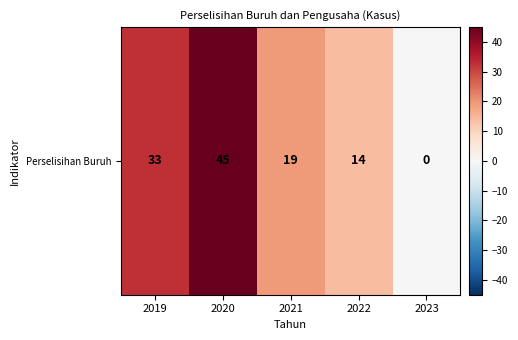

True or false: the data shows 14 at 2022.

True